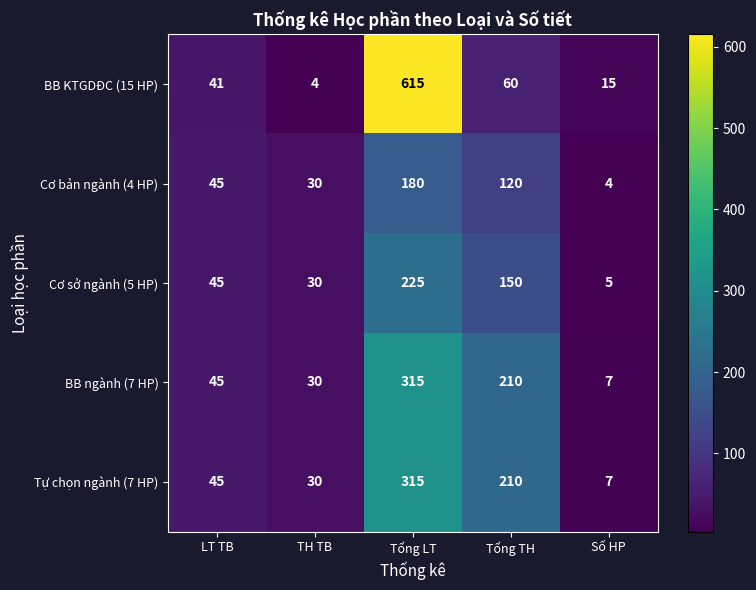

How many series are shown in this chart?

5